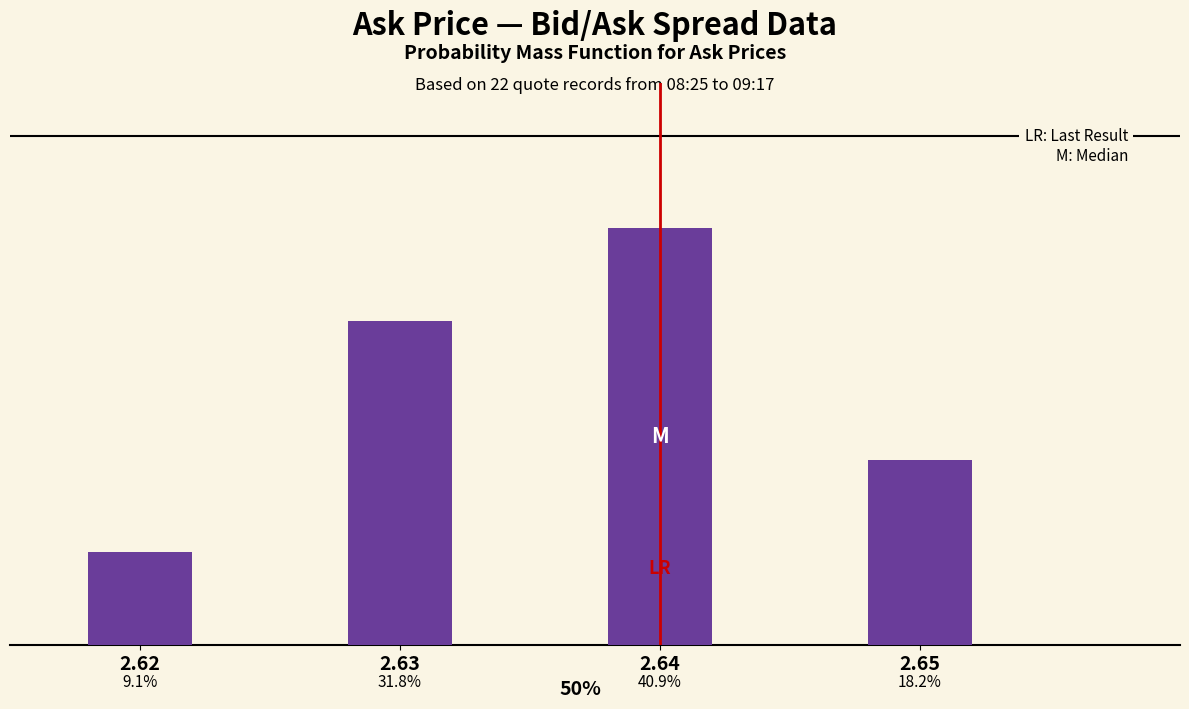

List the labels in order of value, smallest first.

2.62, 2.65, 2.63, 2.64